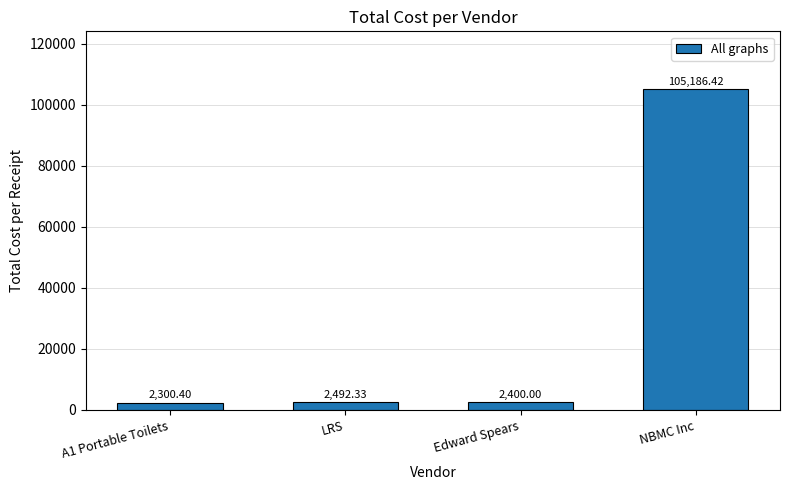

List the labels in order of value, largest first.

NBMC Inc, LRS, Edward Spears, A1 Portable Toilets